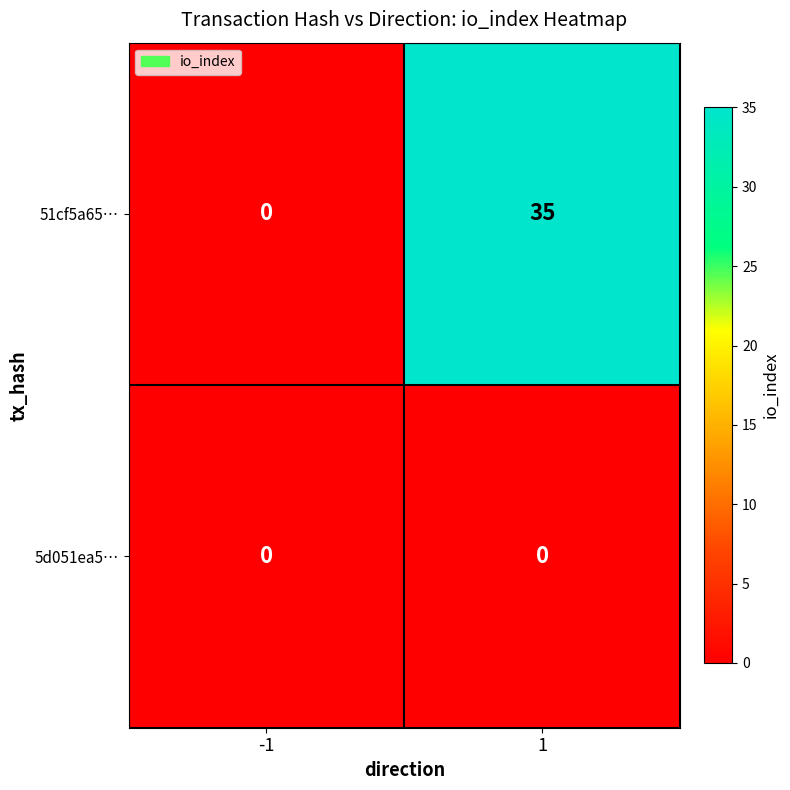

What is the sum of the 51cf5a65… values at -1 and 1?

35